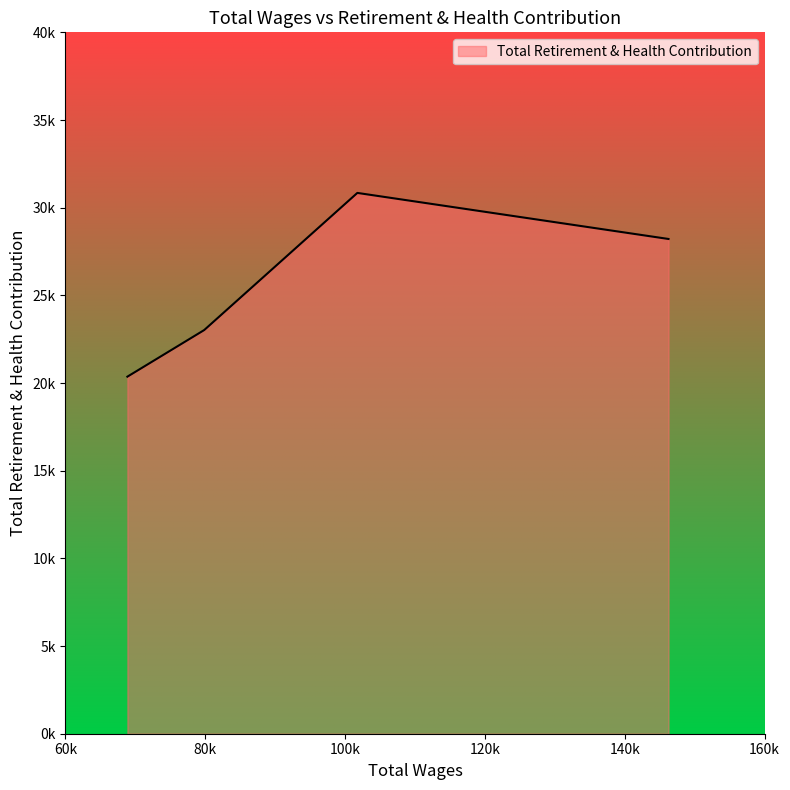

Is this an area chart (filled region under the line)?

Yes